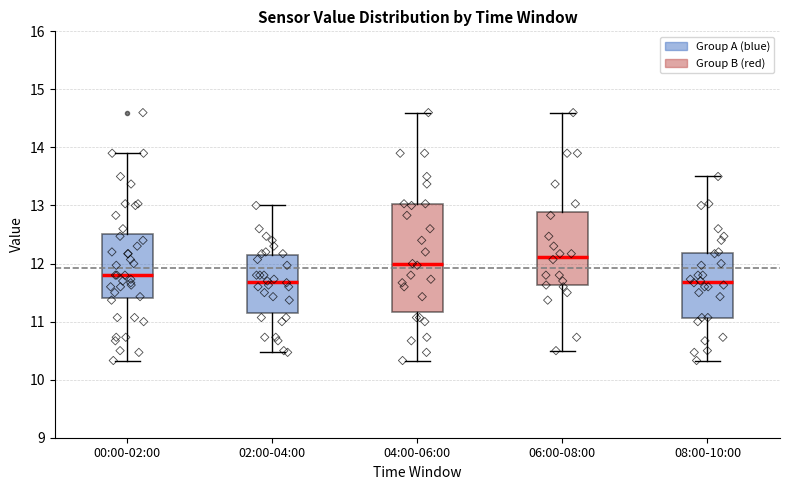

Reading left to right, transcribe this box plot: for each box, give where its median line is, the range the box spans, and where its two whiskers end, as read against the y-axis. The values are not printed on the chart, so give them approximately, as read against the axis.

00:00-02:00: median 11.8, box 11.4 to 12.5, whiskers 10.3 to 13.9
02:00-04:00: median 11.7, box 11.1 to 12.1, whiskers 10.5 to 13.0
04:00-06:00: median 12.0, box 11.2 to 13.0, whiskers 10.3 to 14.6
06:00-08:00: median 12.1, box 11.6 to 12.9, whiskers 10.5 to 14.6
08:00-10:00: median 11.7, box 11.1 to 12.2, whiskers 10.3 to 13.5